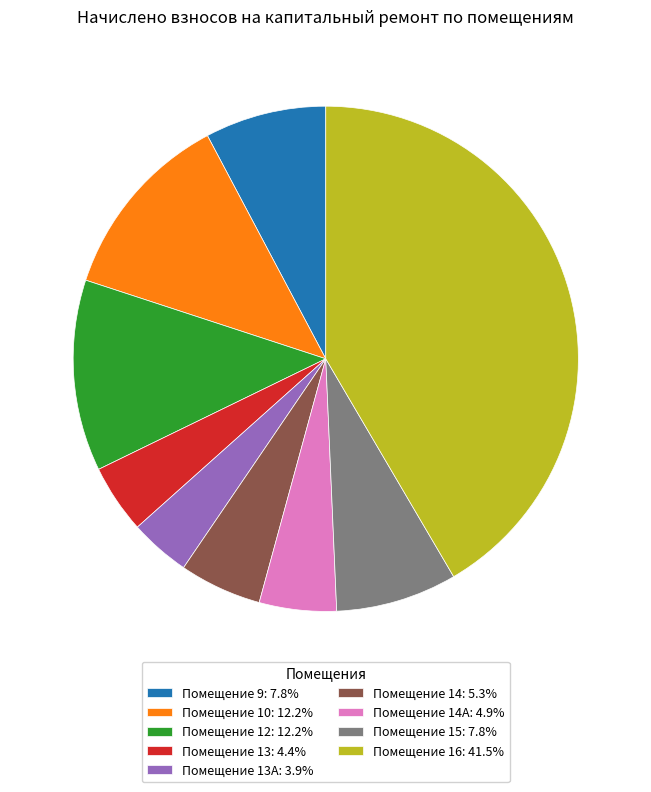

Is the sum of Помещение 10: 12.2% and Помещение 16: 41.5% greater than half?

Yes